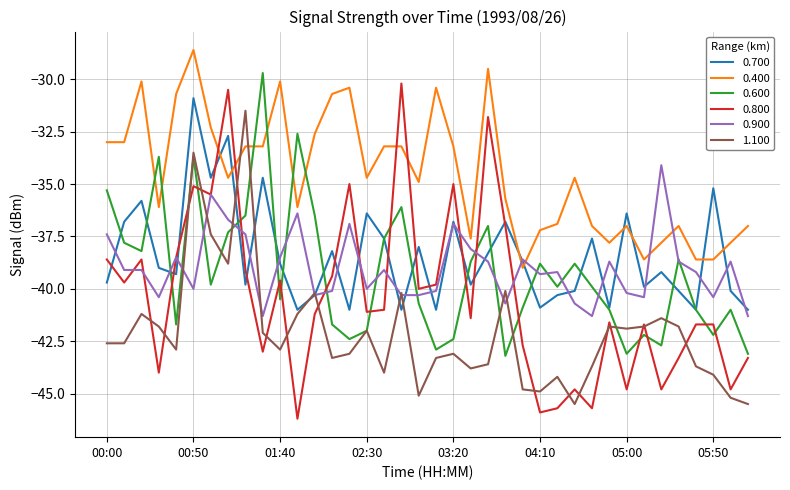

Rank the series by their maximum value, from highest to lowest.

0.400, 0.600, 0.800, 0.700, 1.100, 0.900